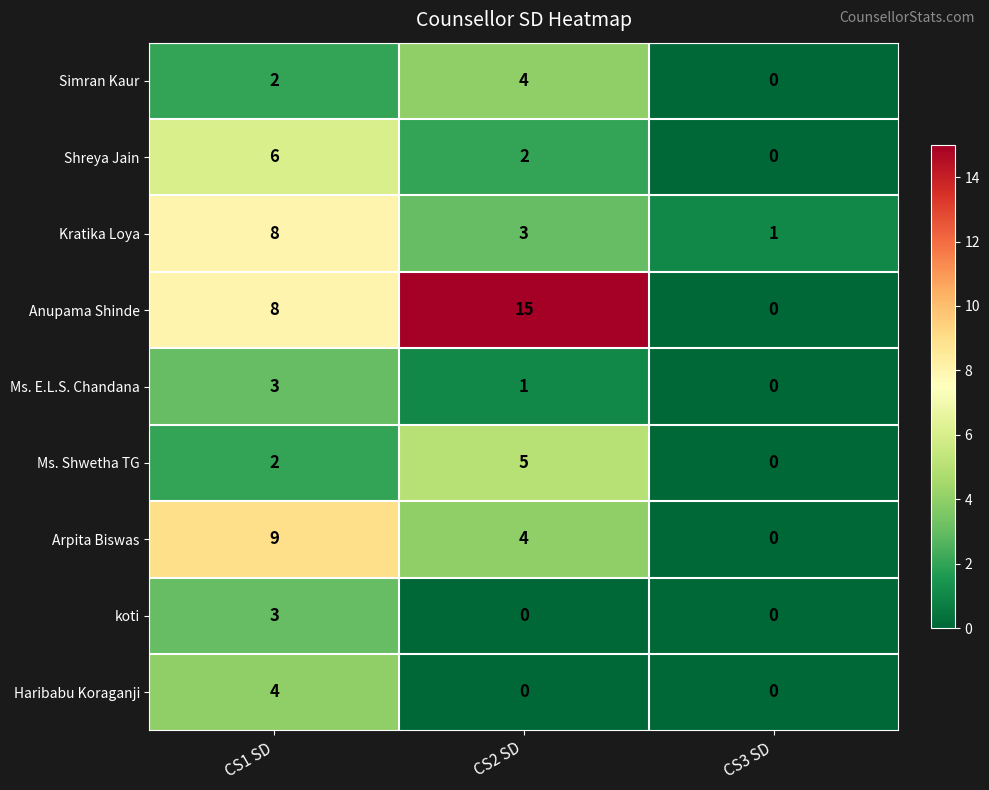

What is the highest value of the Ms. Shwetha TG series?

5